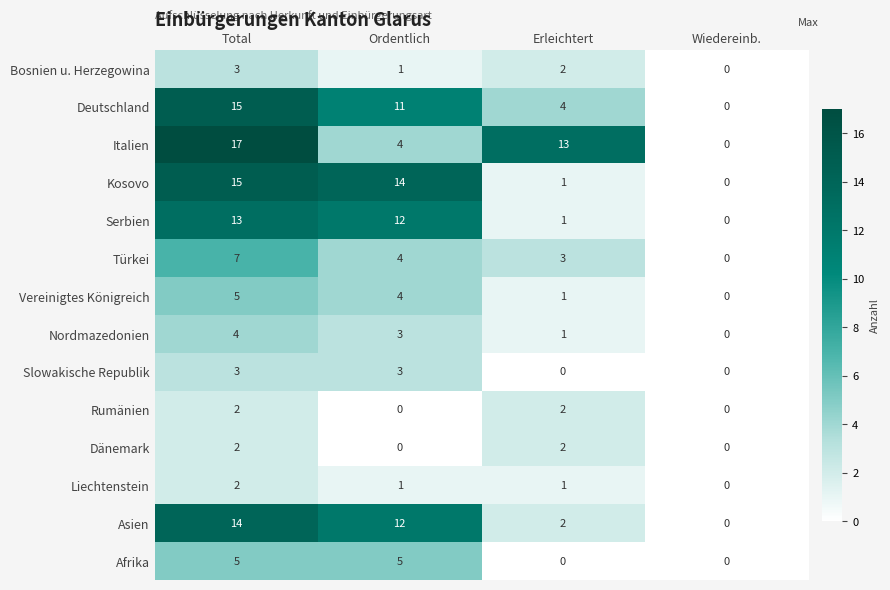

What is the maximum value shown in the chart?

17